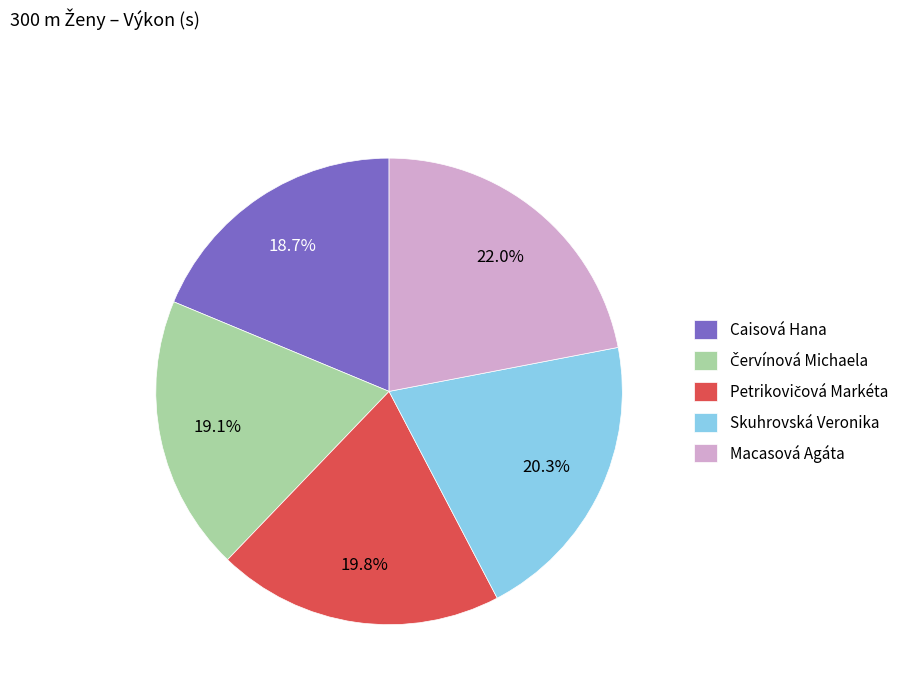

What percentage is NOT represented by Macasová Agáta?

78.0%